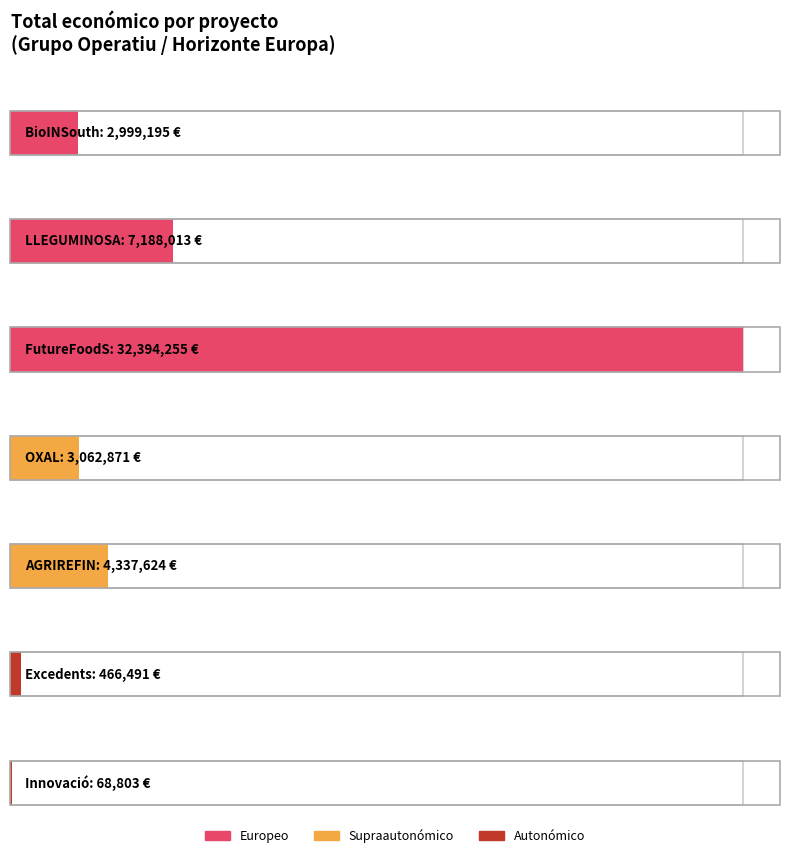

What is the difference between the maximum and second lowest values?

31927764